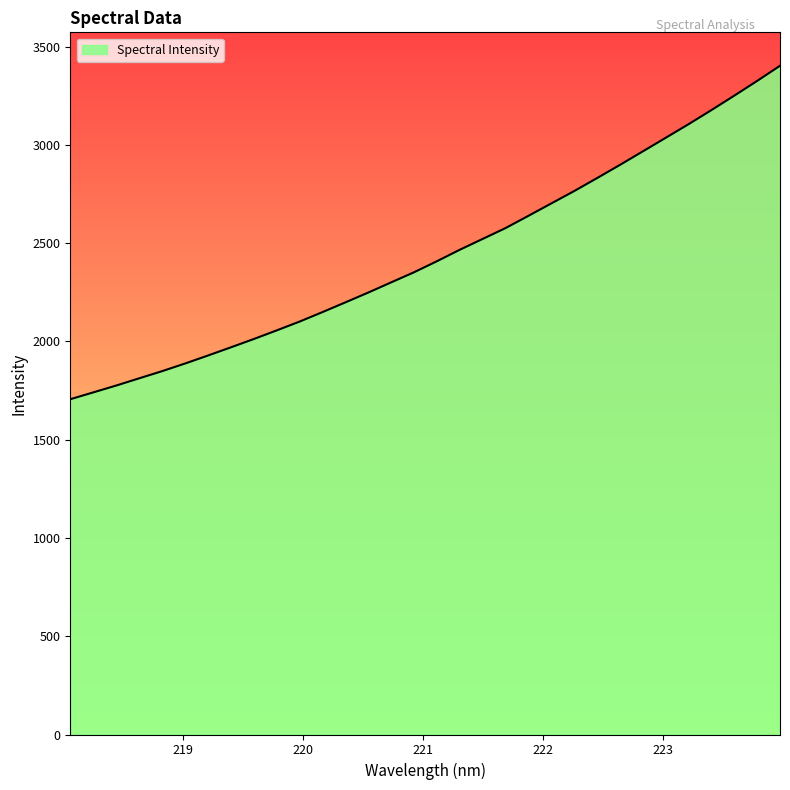

What is the difference between the maximum and minimum values?

1696.5